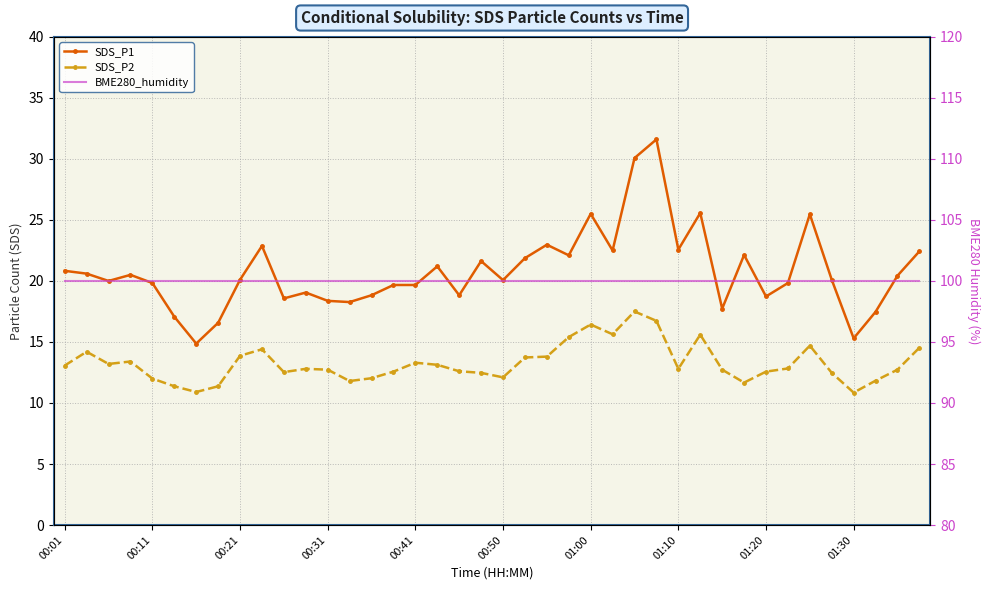

Is it true that SDS_P1 equals 19.1 at 11?

True